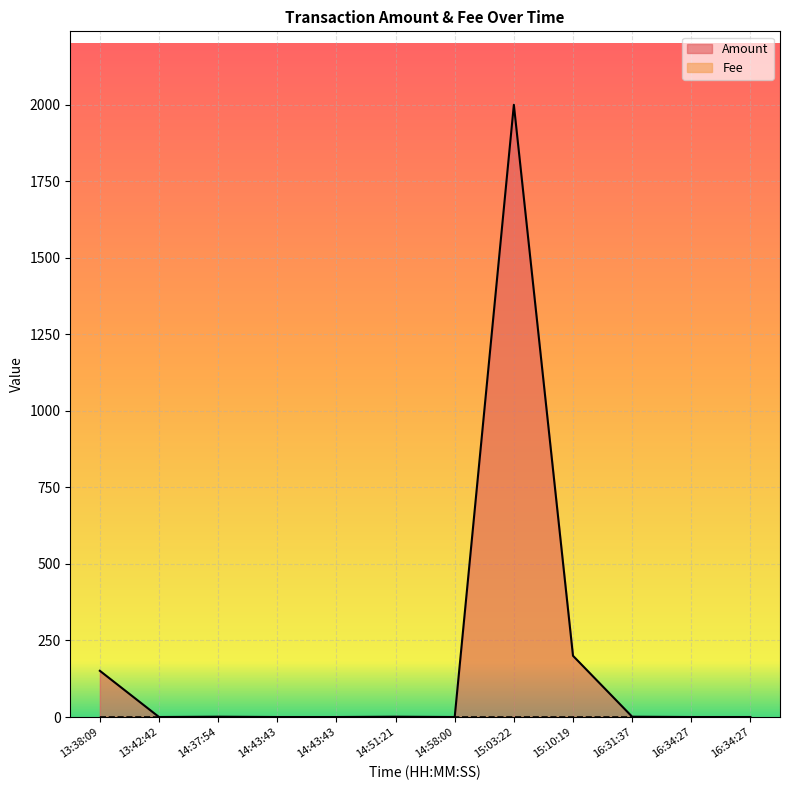

In Fee, how many points are lower than both neighbors (excluding endpoints)?

3